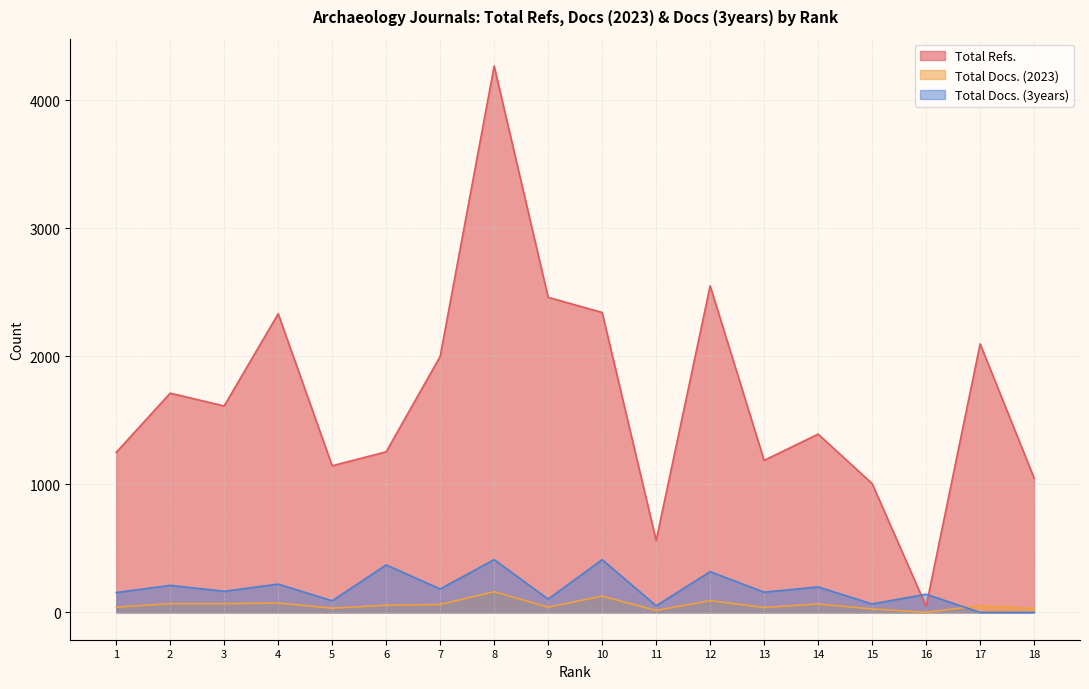

Which series changed the most between 9 and 15?

Total Refs.